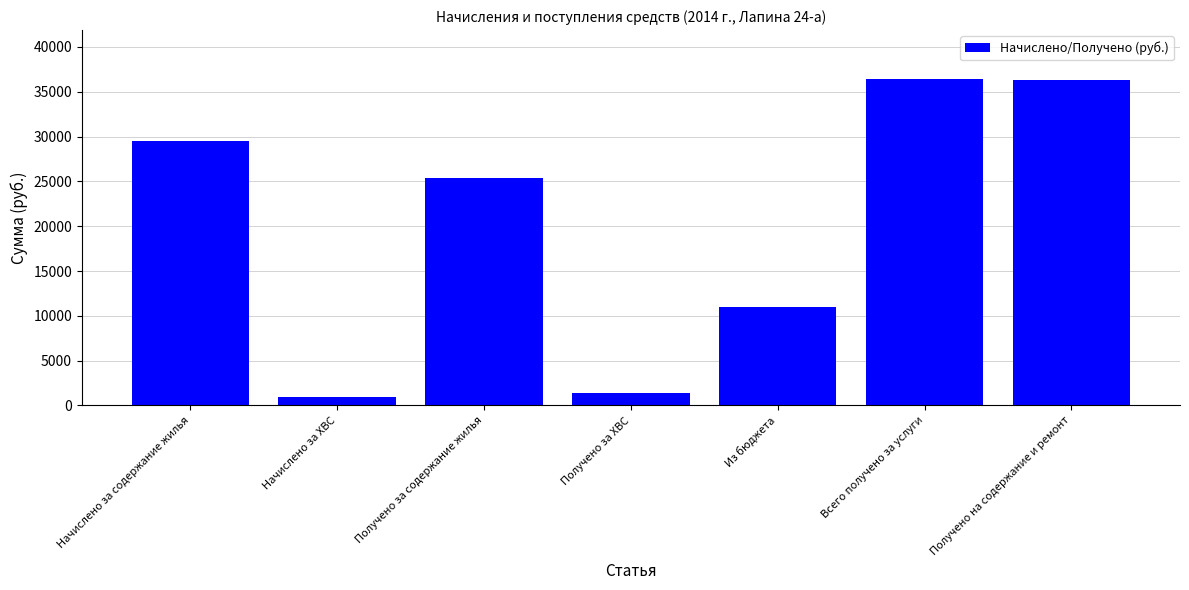

What is the difference between the maximum and minimum values?

35488.8